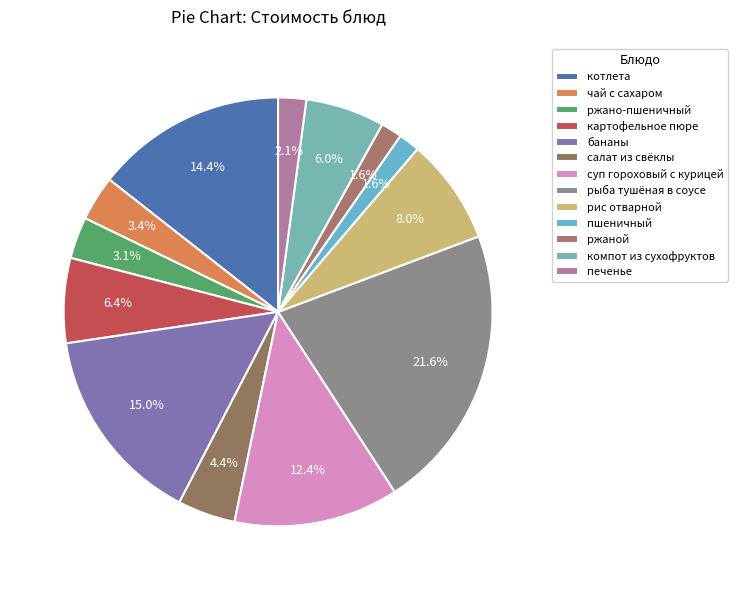

To the nearest percent, what is the average slice percentage?

8%